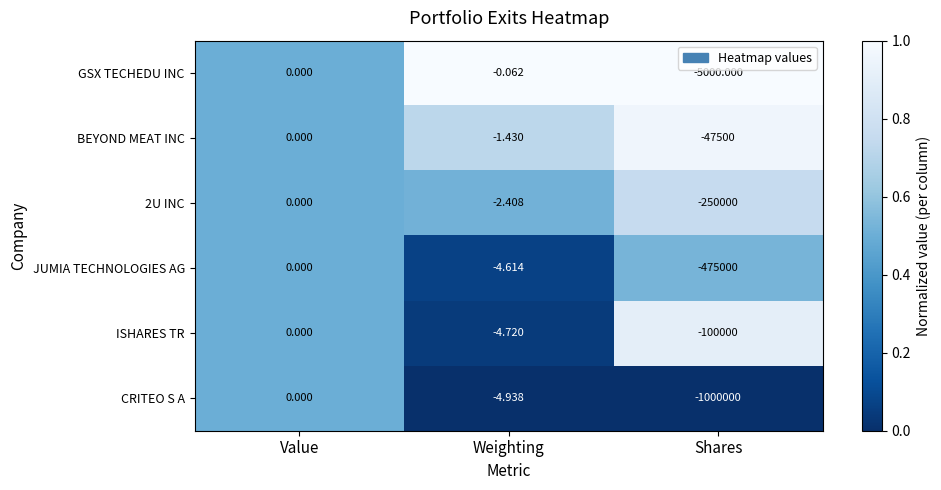

Between Value and Shares, which series saw the biggest shift?

CRITEO S A